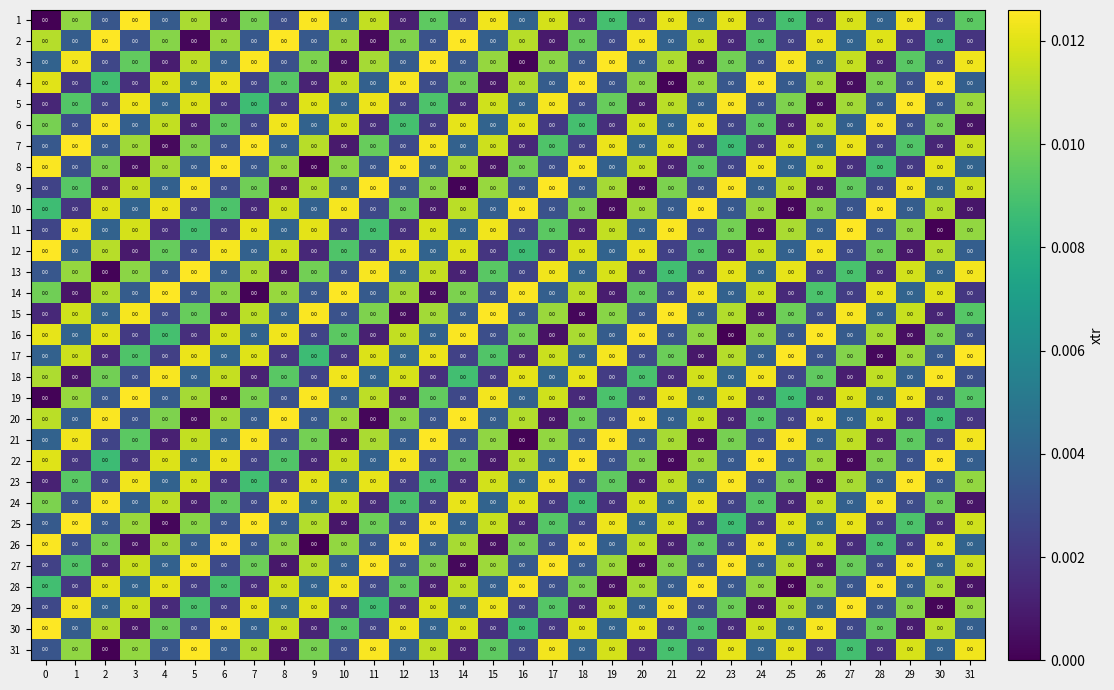

The 13 series shows 0.0 at 25. True or false?

True